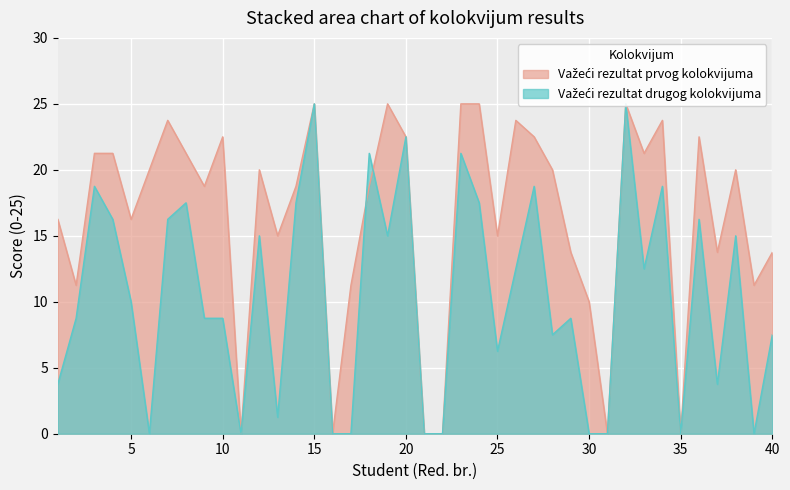

True or false: Važeći rezultat drugog kolokvijuma and Važeći rezultat prvog kolokvijuma intersect in this chart.

True